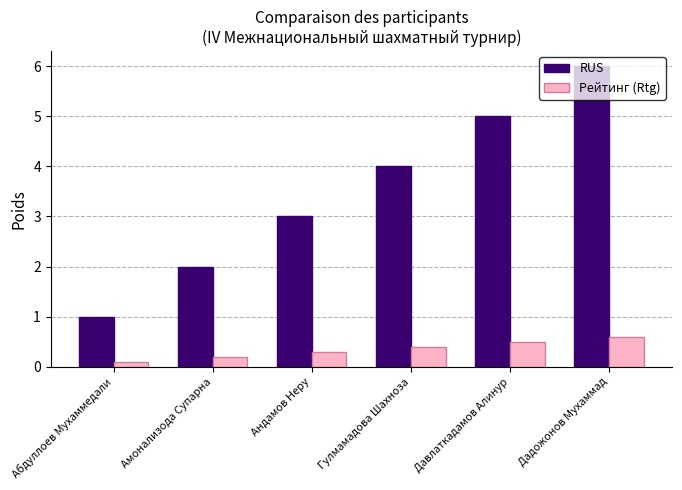

What is the average value of the RUS series?

3.5